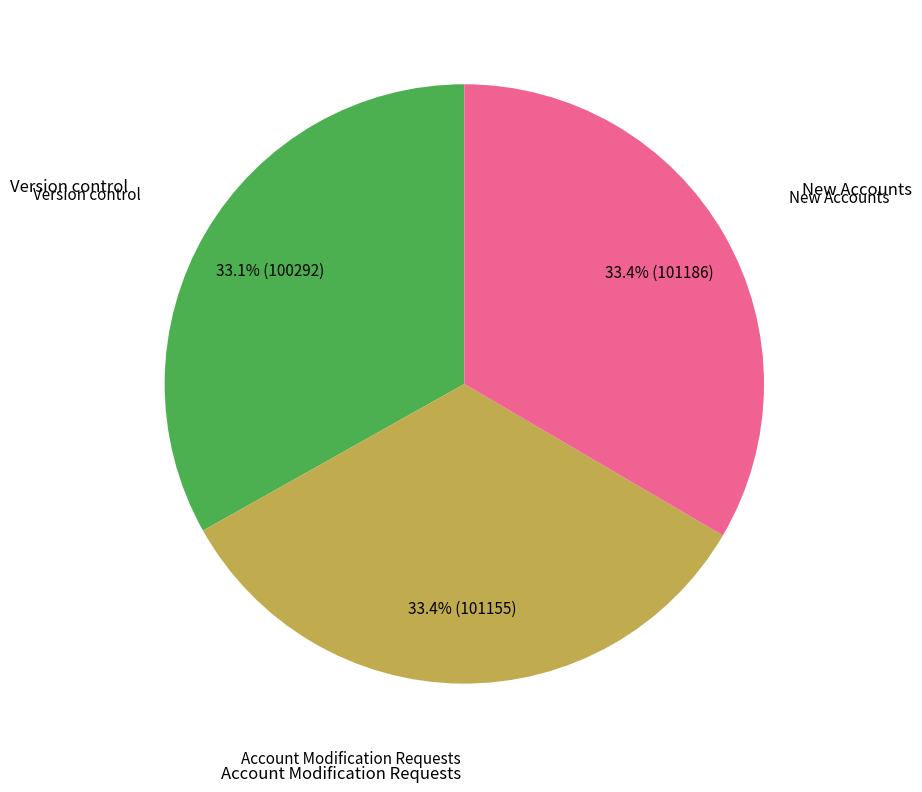

The Version control slice represents 33% of the pie. True or false?

True